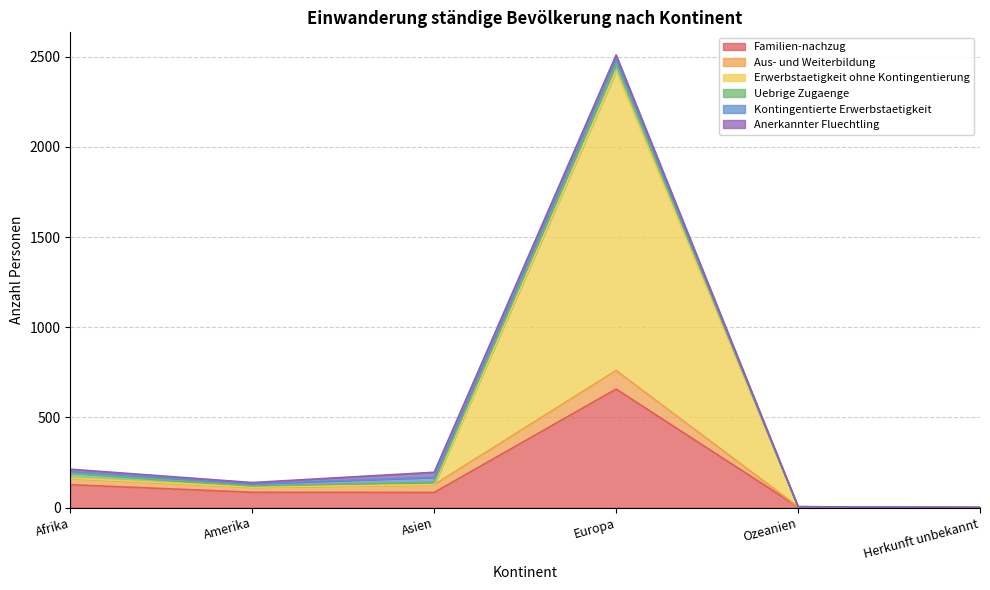

How many lines are shown in the chart?

6